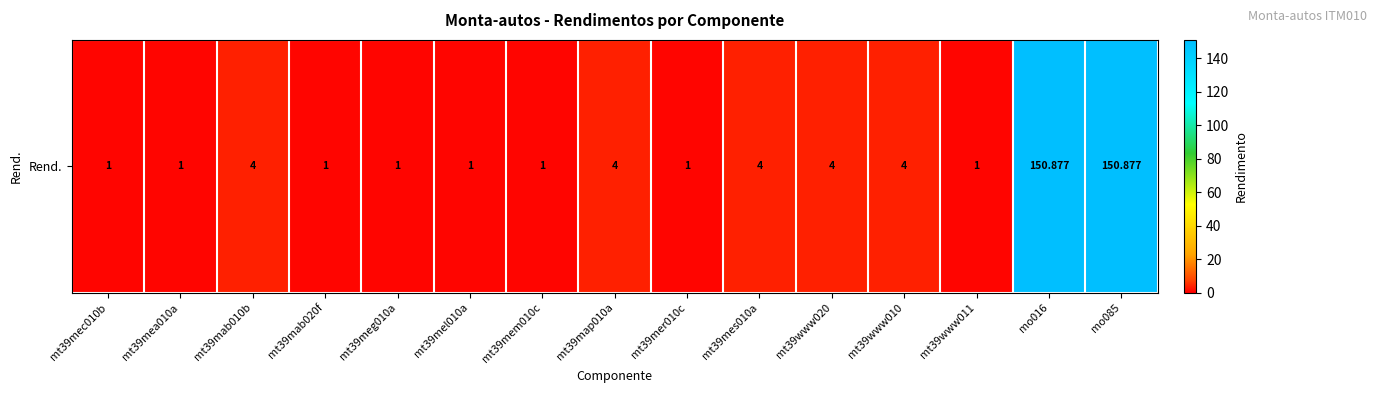

Approximately how many times larger is the value at mt39mab020f compared to mt39mea010a?

1.0